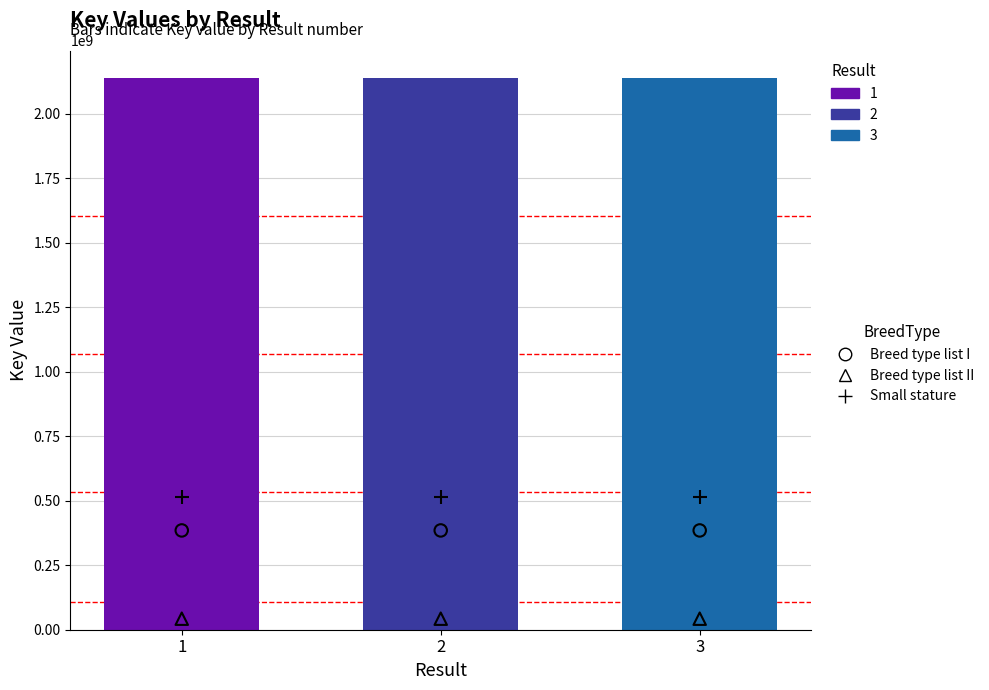

What is the total value across all series at 3?

940573316.3